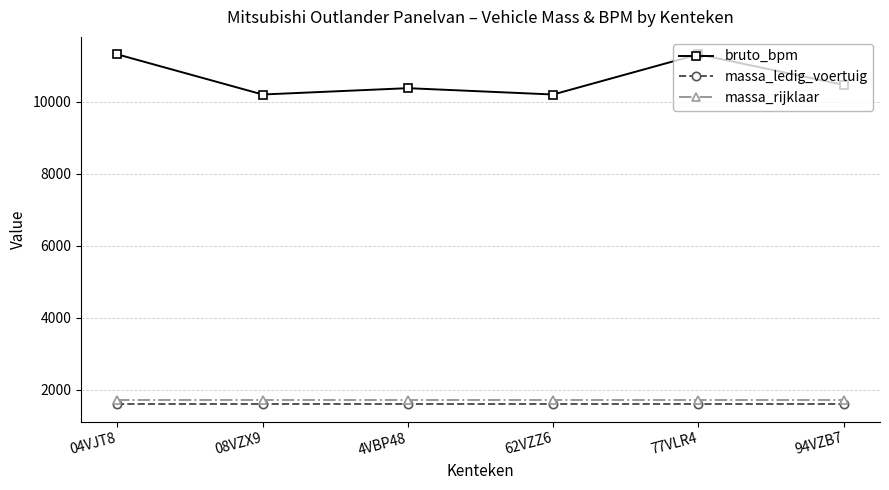

What is the sum of the bruto_bpm values at 04VJT8 and 94VZB7?

21795